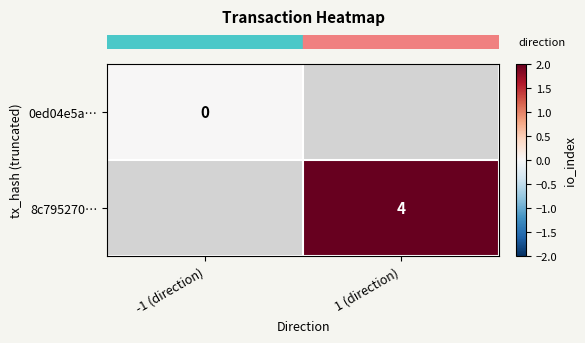

Count the number of categories in the chart.

2